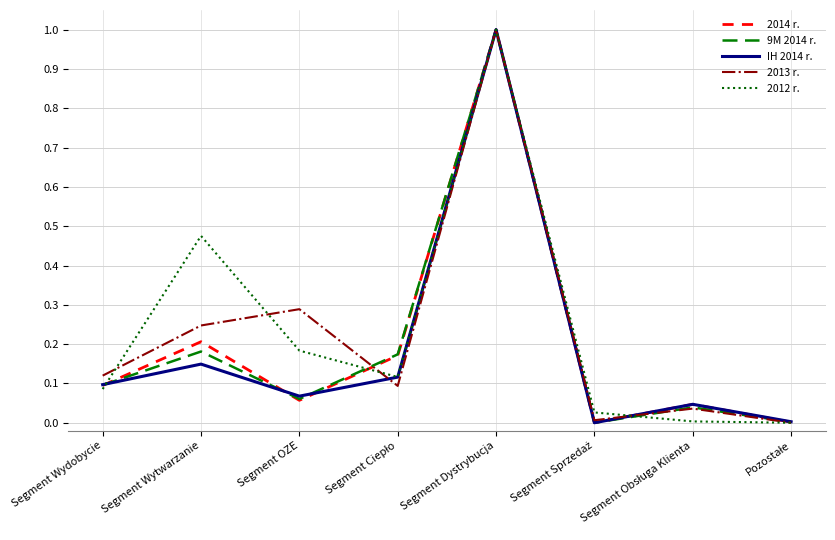

What are all the series names shown in the legend?

2014 r., 9M 2014 r., IH 2014 r., 2013 r., 2012 r.